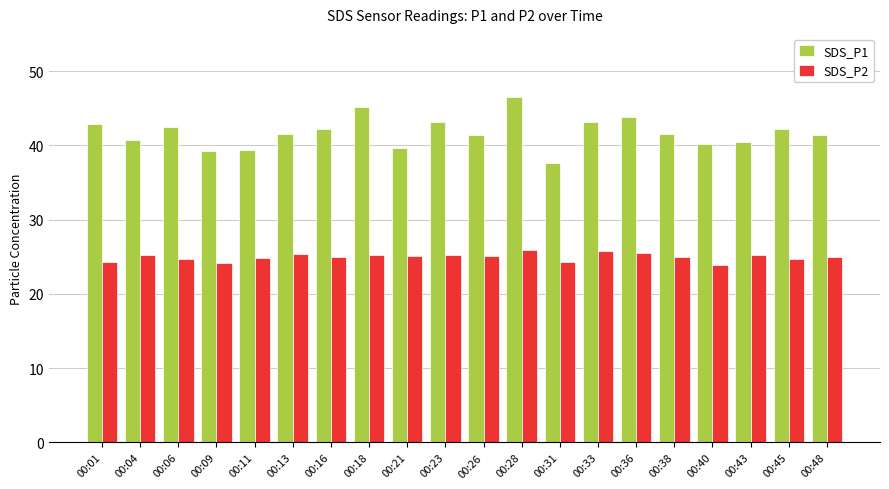

At how many categories does at least one series exceed 31?

20